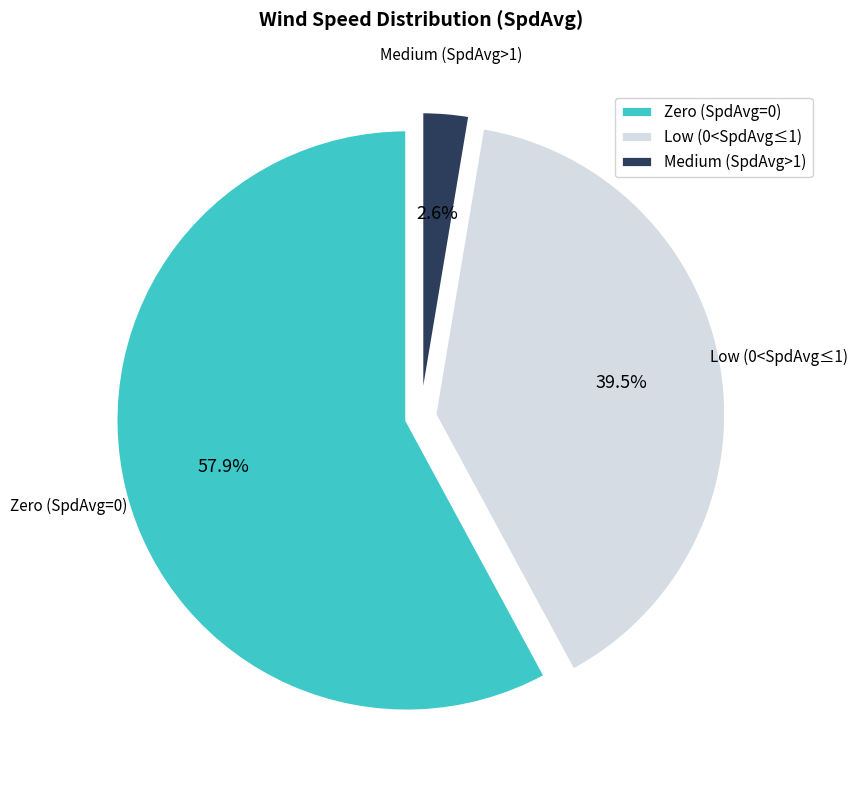

What is the total percentage of Medium (SpdAvg>1) and Low (0<SpdAvg≤1)?

42.1%